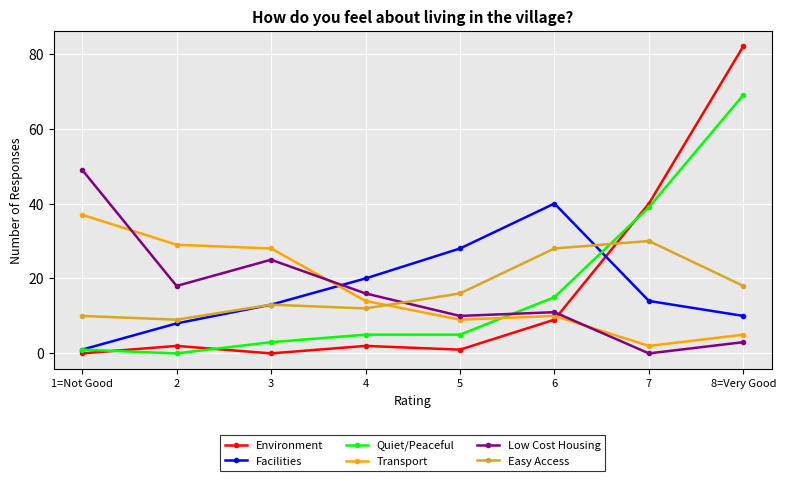

True or false: Low Cost Housing has a value of 26 at 4.

False